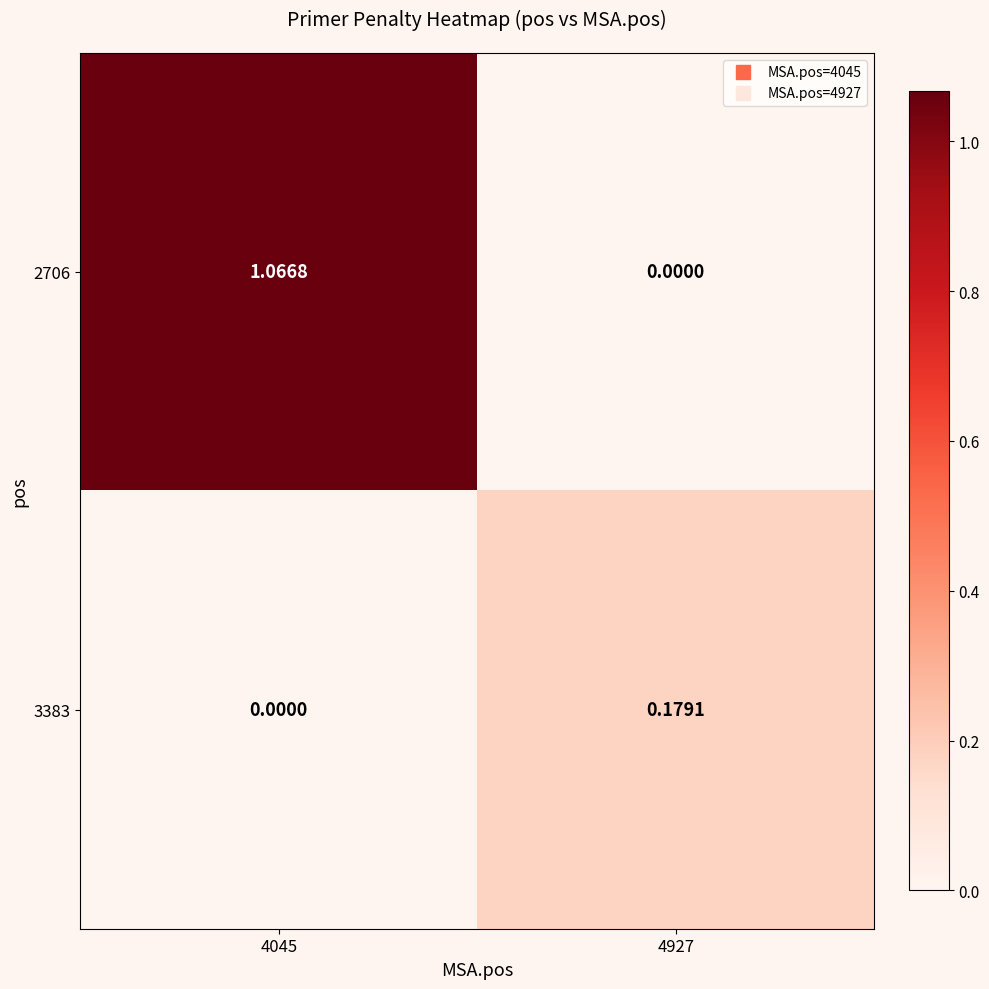

Is the value of 3383 at 4927 greater than the value of 2706 at 4927?

Yes